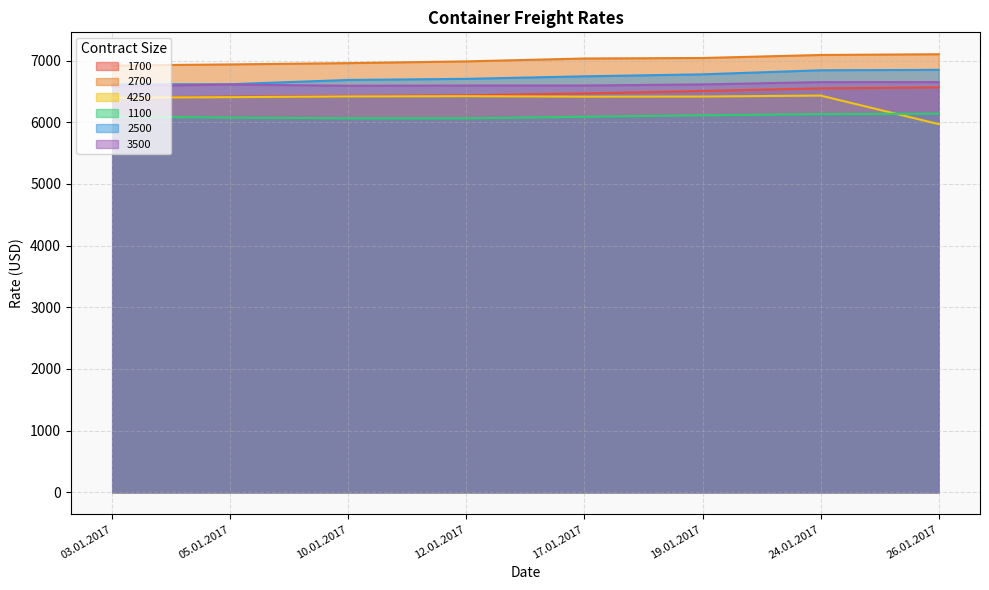

How many distinct data groups are displayed?

6